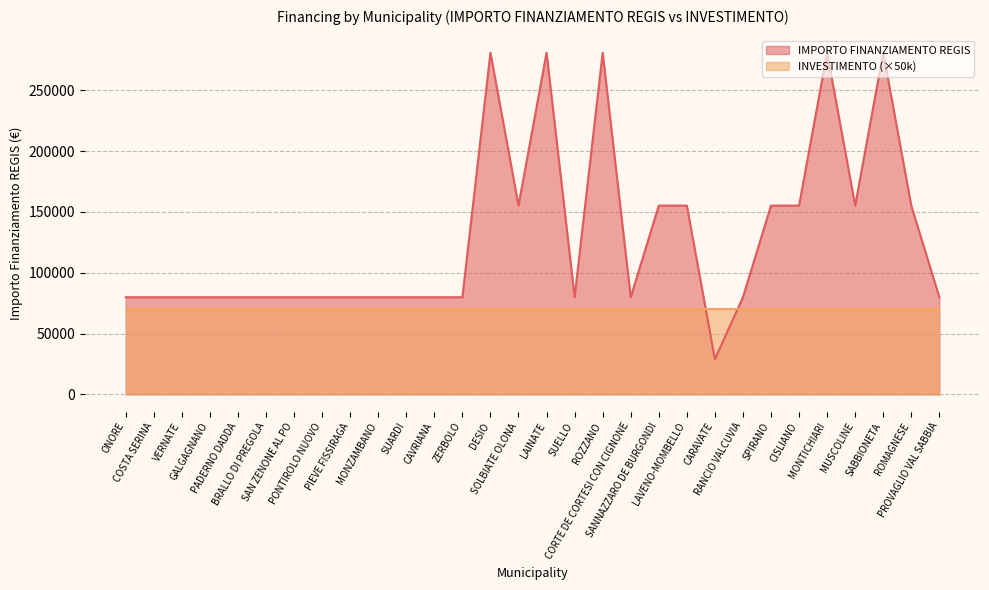

Which label corresponds to the largest value in the chart?

DESIO